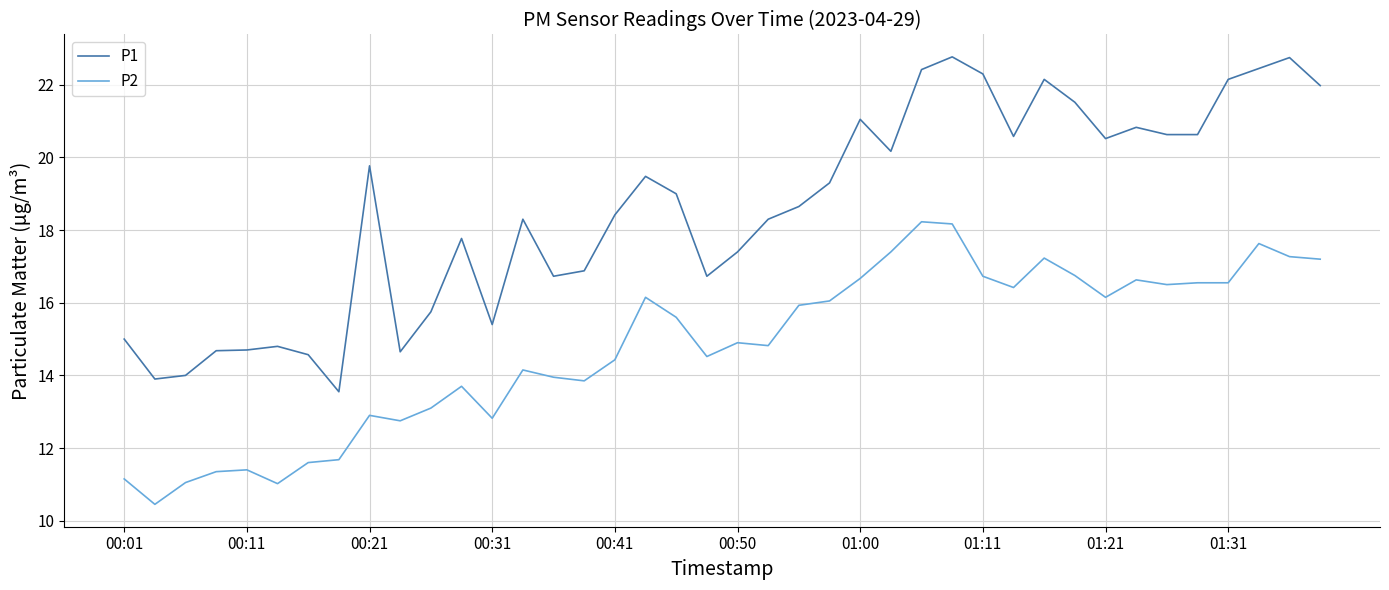

What is the maximum value for P2?

18.2